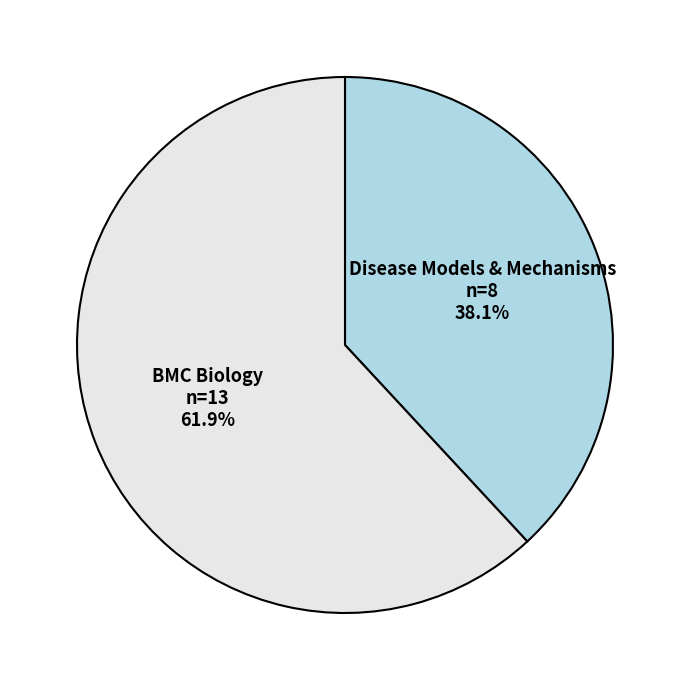

Does BMC Biology represent more than half of the total?

Yes